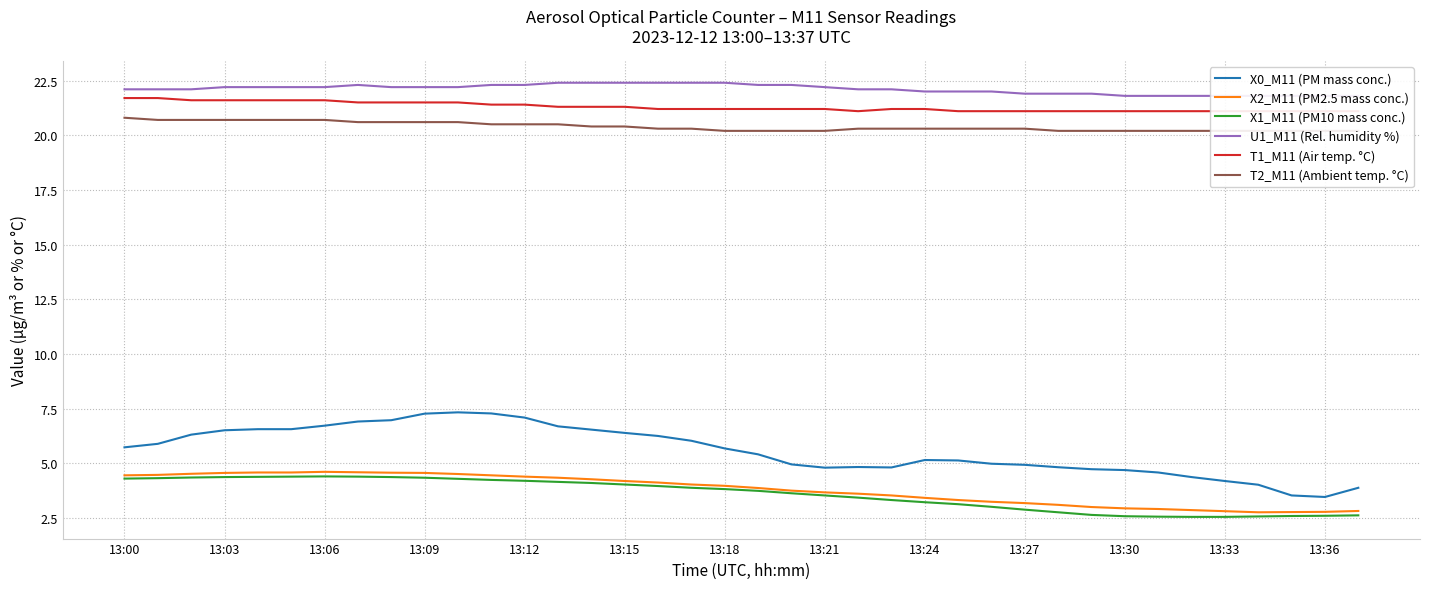

What is the label of the 20th point from the left?

19